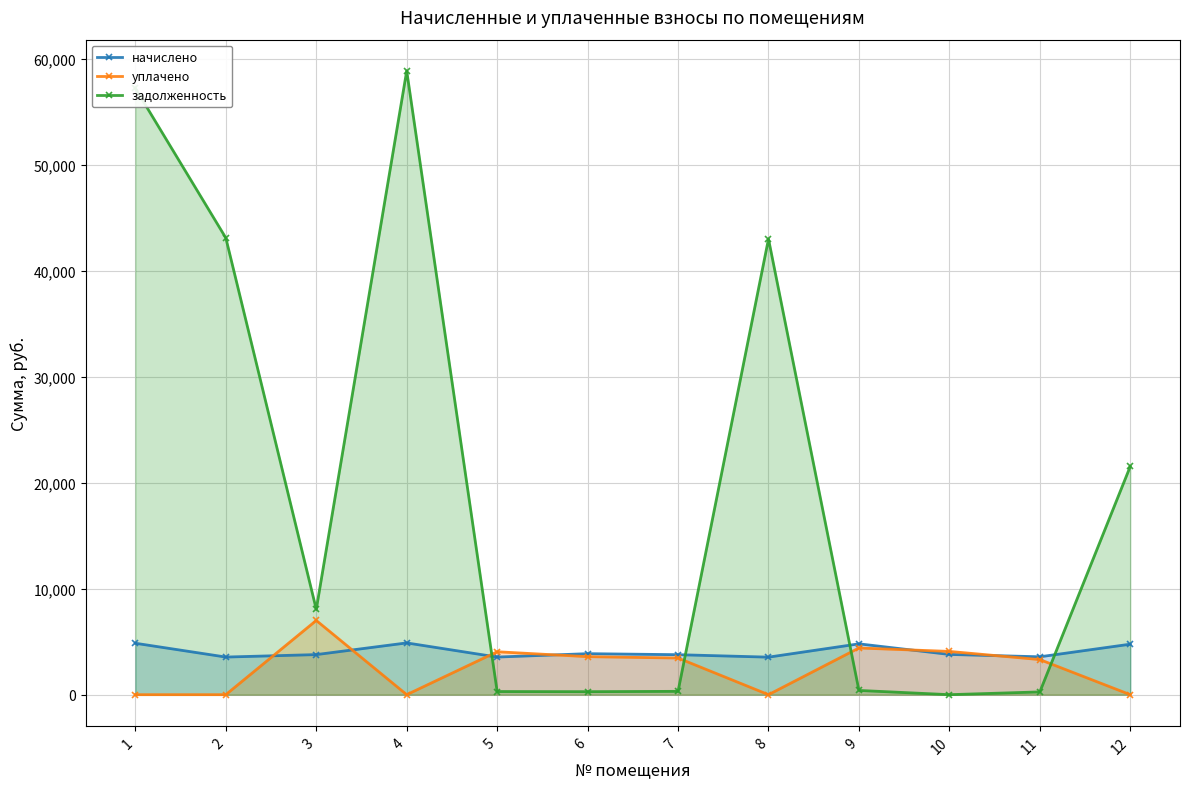

How many categories are shown in the chart?

12